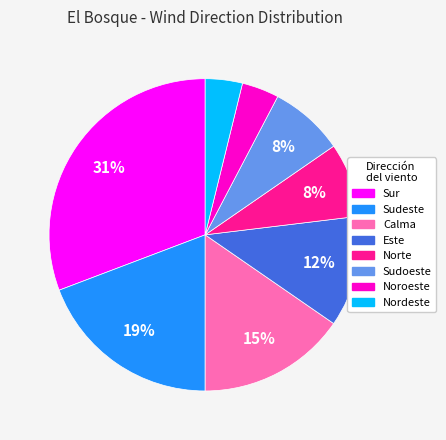

Do Calma and Sudeste together represent more than half of the pie?

No